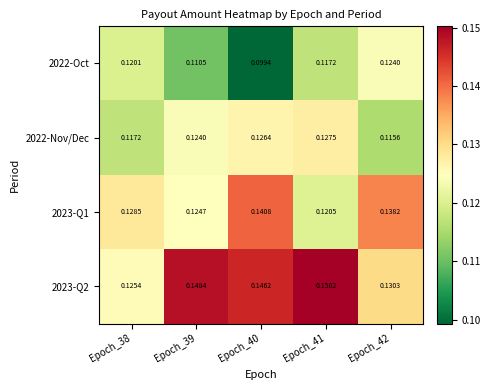

At which category is the sum across all series the highest?

Epoch_41